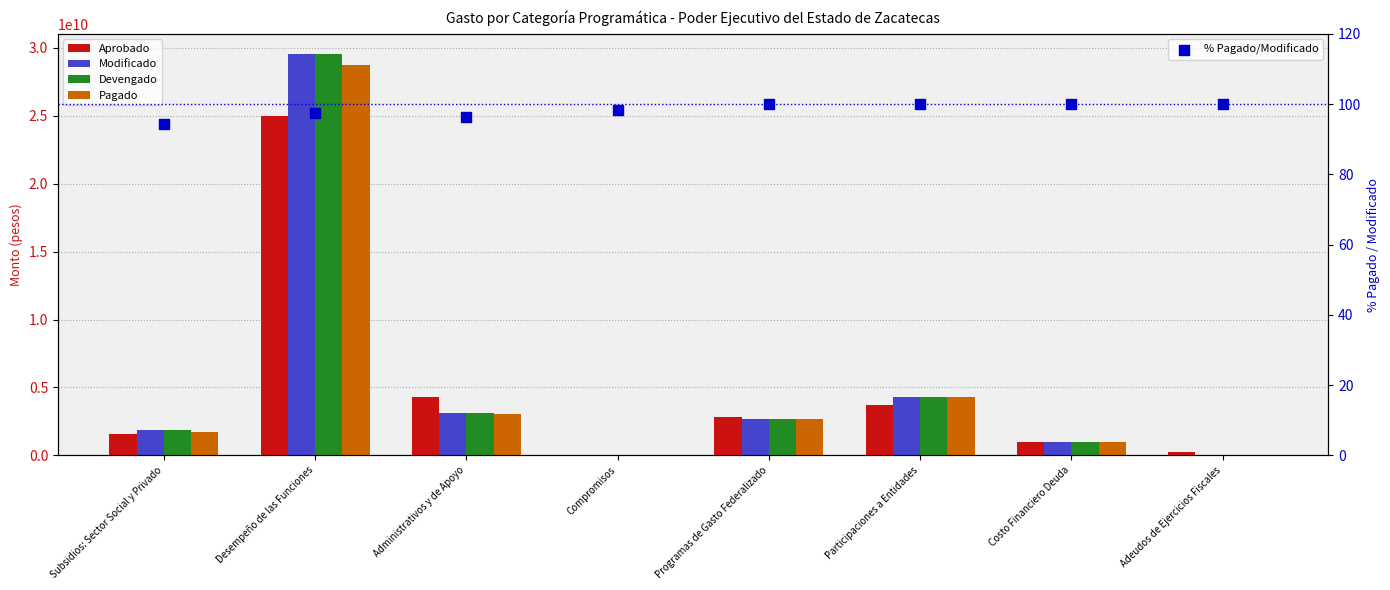

Which series reaches the minimum Y coordinate?

% Pagado/Modificado